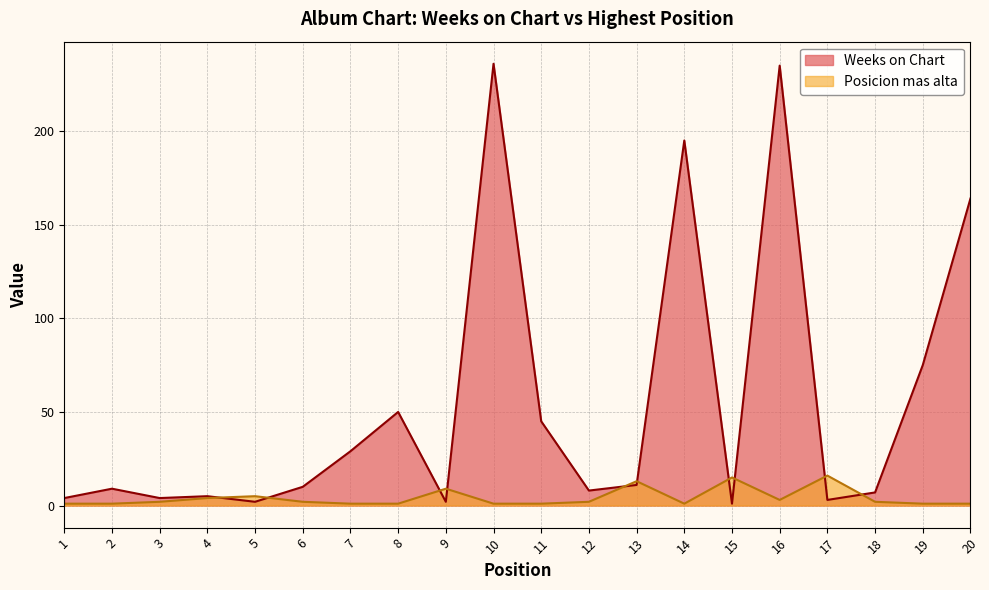

Is it true that Weeks on Chart equals 10 at 6?

True